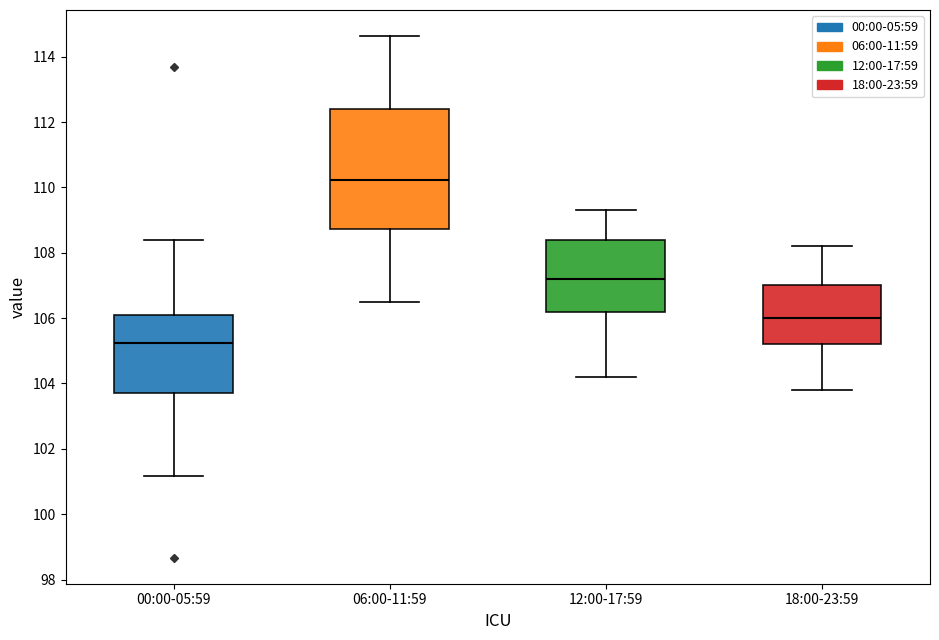

Reading left to right, read every box against the y-axis: the position of its median line, the range the box covers, and the ends of its whiskers. The values are not printed on the chart, so give them approximately, as read against the axis.

00:00-05:59: median 105.2, box 103.8 to 106.2, whiskers 101.2 to 108.4
06:00-11:59: median 110.2, box 108.8 to 112.4, whiskers 106.6 to 114.6
12:00-17:59: median 107.2, box 106.2 to 108.4, whiskers 104.2 to 109.4
18:00-23:59: median 106.0, box 105.2 to 107.0, whiskers 103.8 to 108.2